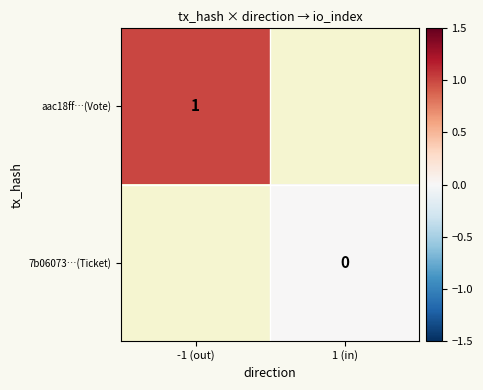

Is it true that aac18ff…(Vote) equals 1 at -1 (out)?

True